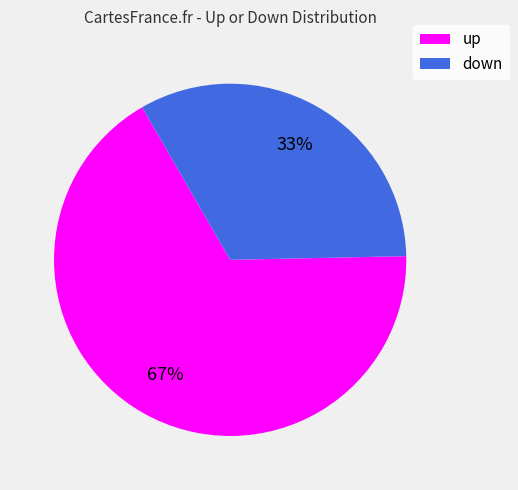

How many slices are in this pie chart?

2